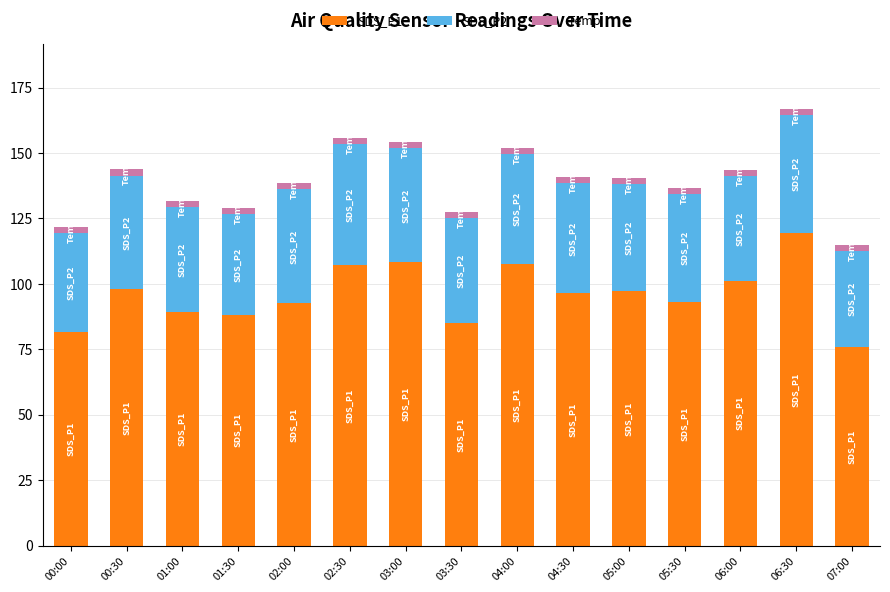

Is it true that SDS_P1 equals 24.0 at 03:30?

False